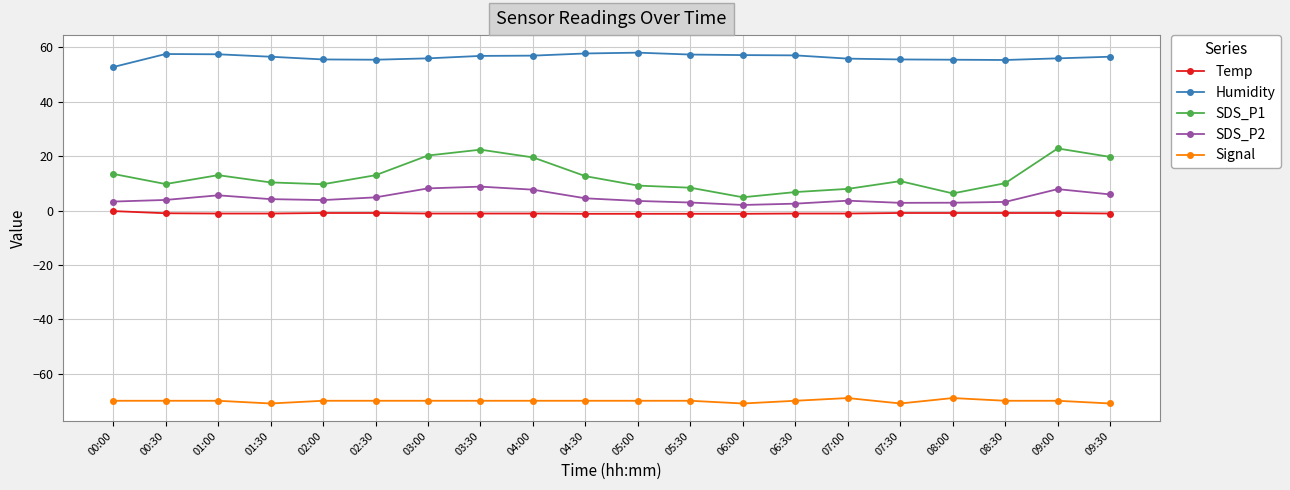

True or false: Signal has a value of -71.0 at 09:30.

True